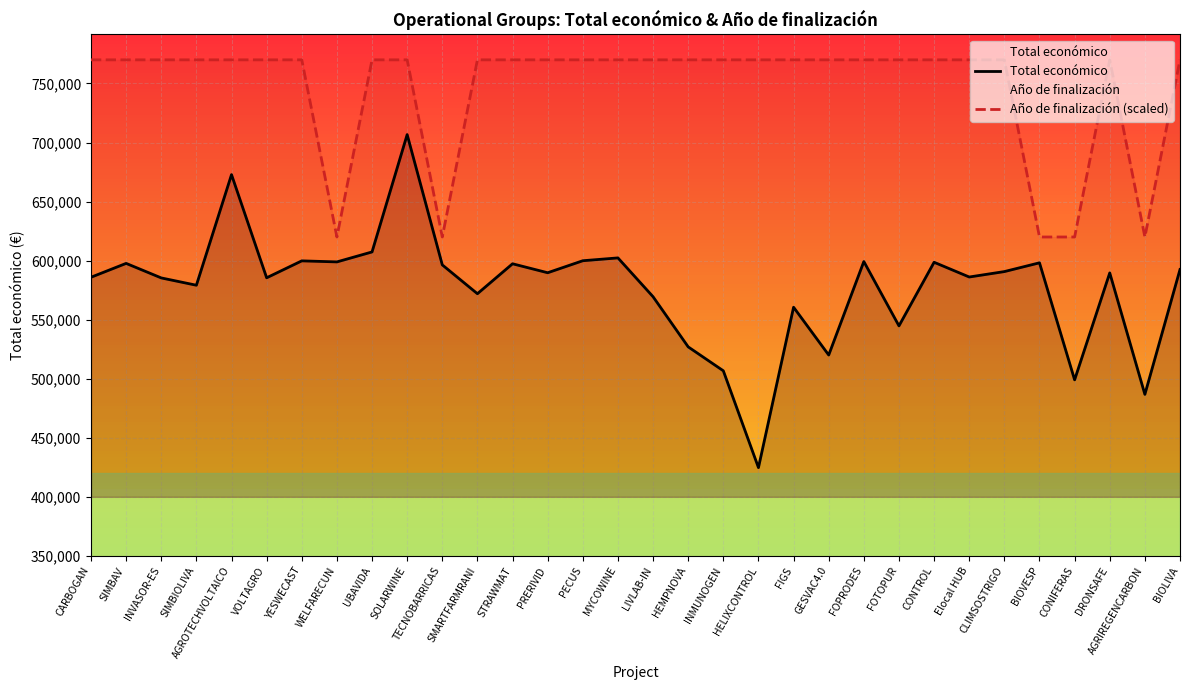

Which has a higher value, WELFARECUN or SIMBIOLIVA?

WELFARECUN